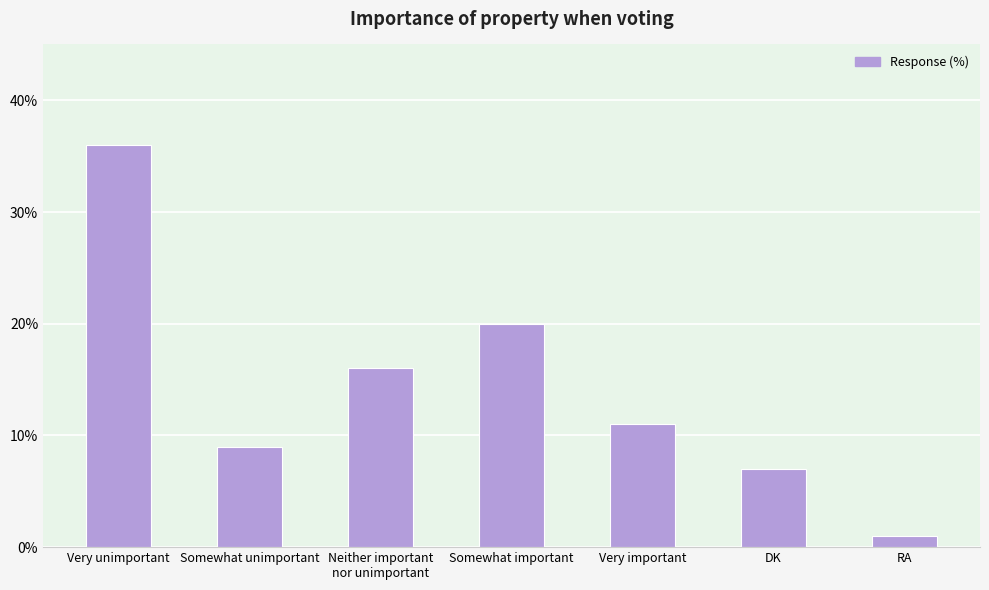

What is the change in value from DK to RA?

-6